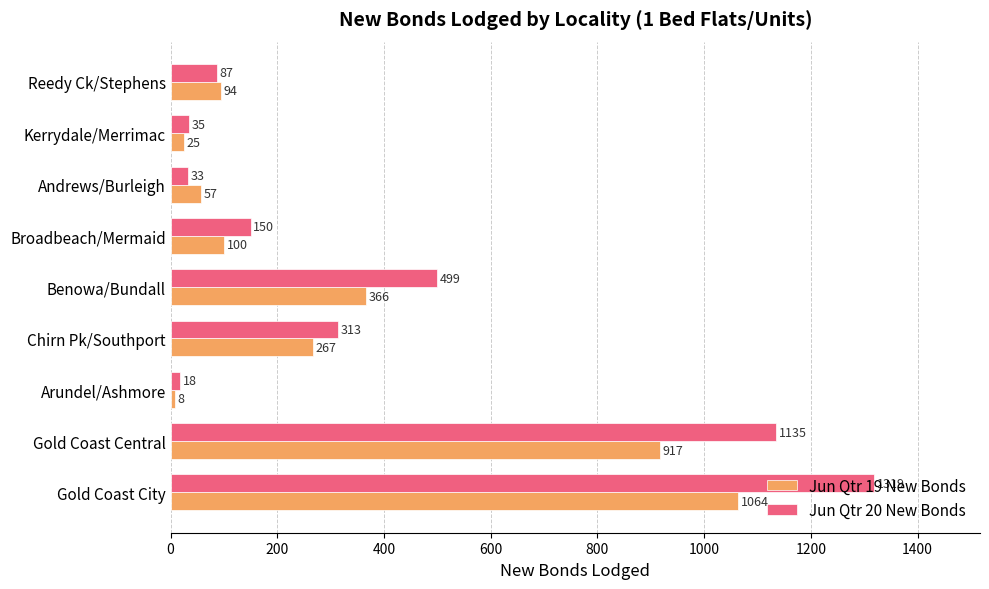

Where is Jun Qtr 20 New Bonds nearest to the value 668?

Benowa/Bundall